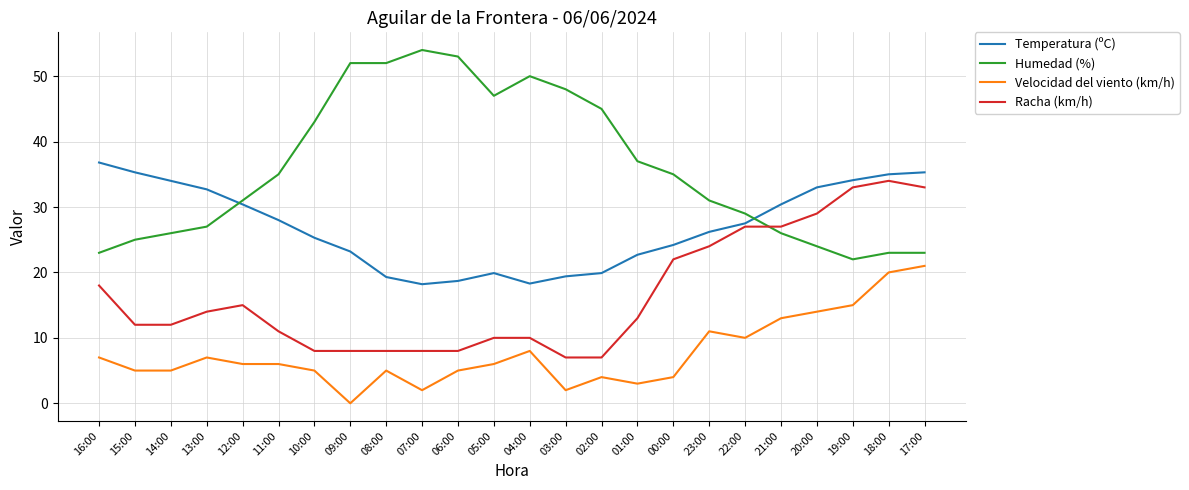

At 15:00, list the series in order from largest to smallest.

Temperatura (ºC), Humedad (%), Racha (km/h), Velocidad del viento (km/h)